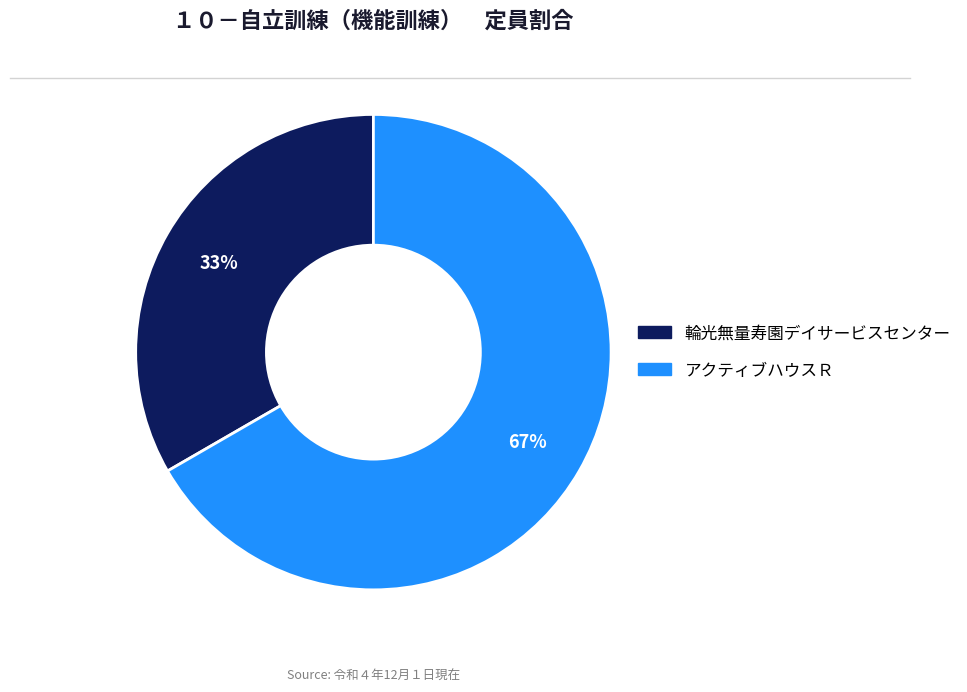

To the nearest percent, what is the average slice percentage?

50%